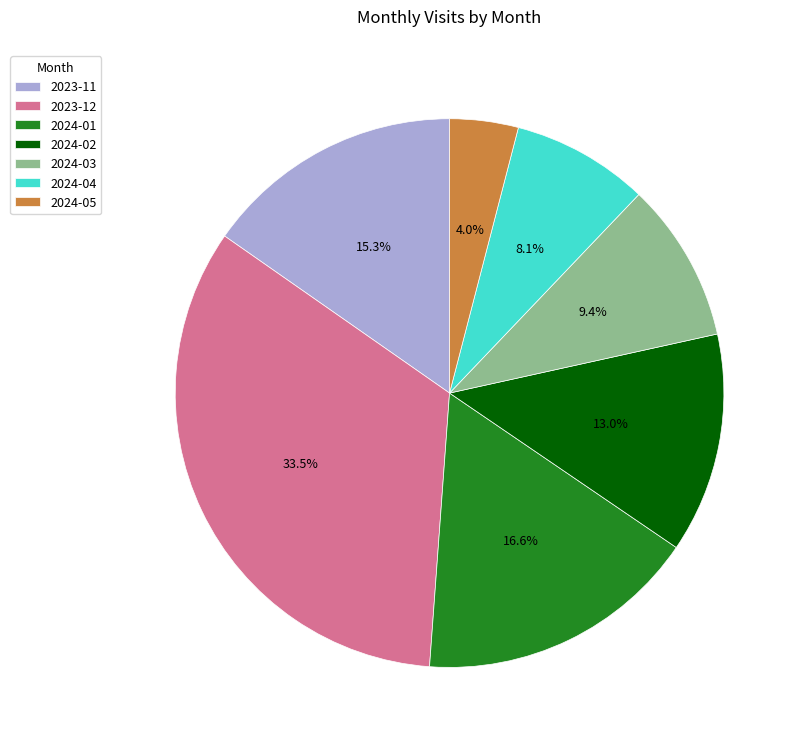

To the nearest percent, what portion does 2024-04 represent?

8%